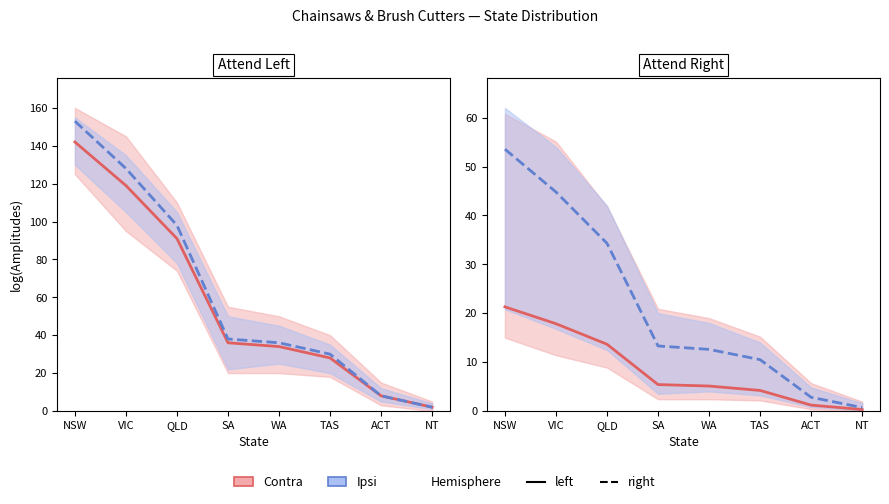

Which series has the largest range (max minus min)?

Ipsi